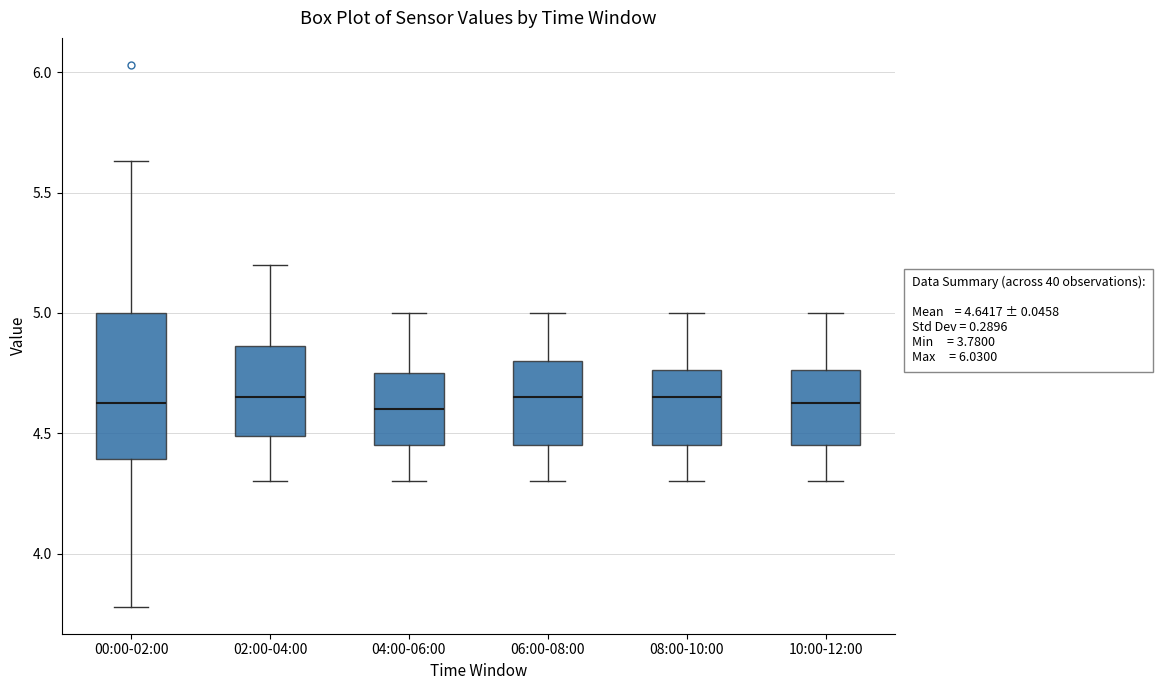

Comparing the boxes themselves (not the whiskers), which one is the tallest?

00:00-02:00